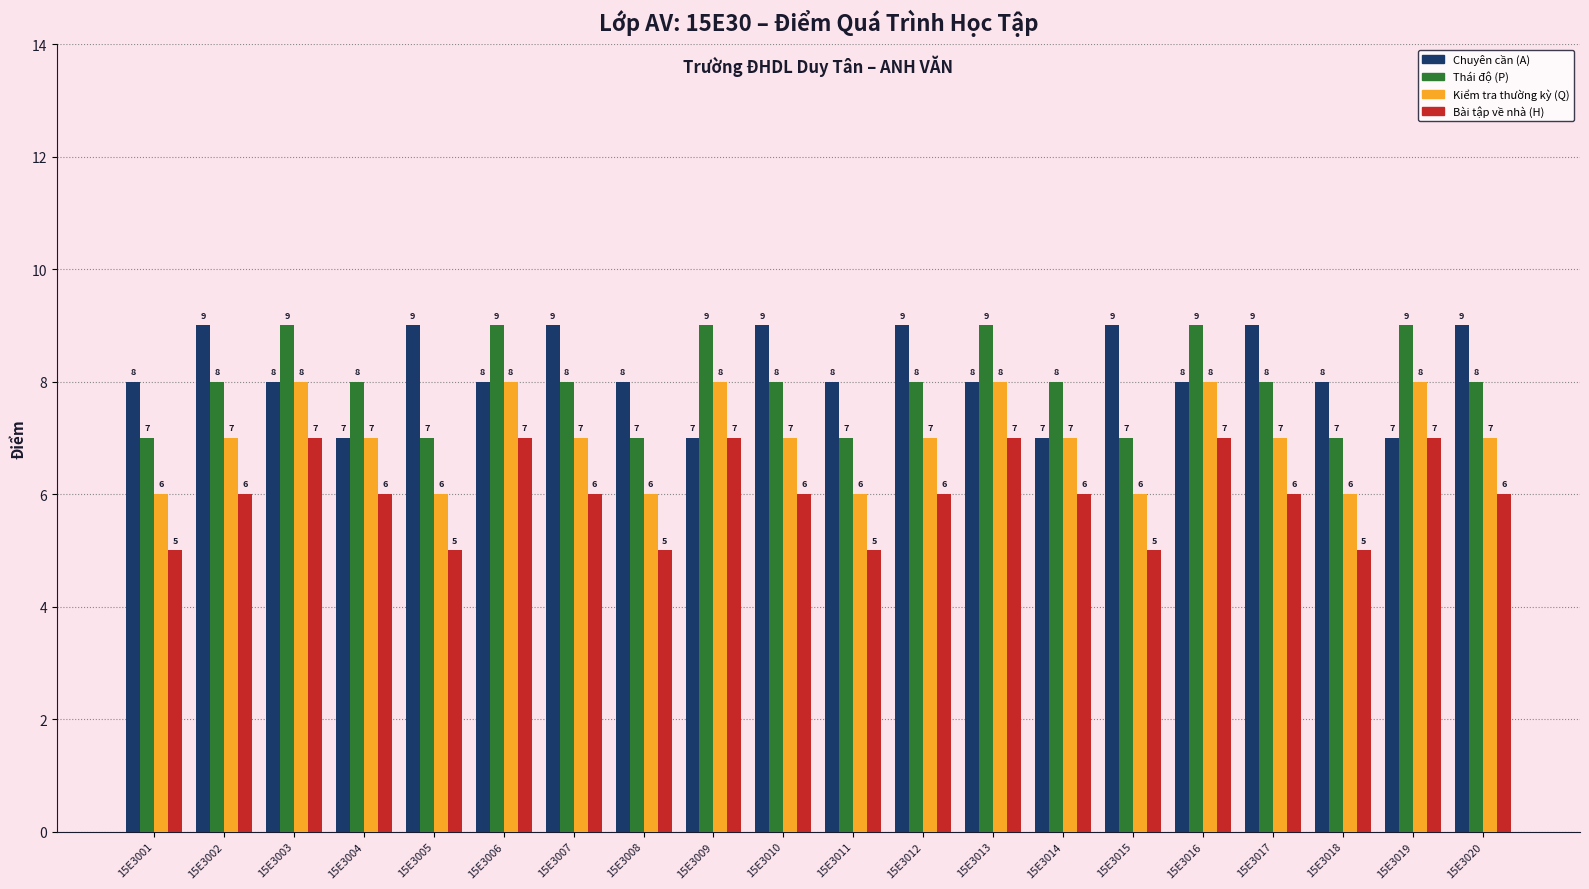

What is the value of the Bài tập về nhà (H) bar at the 18th from the left?

5